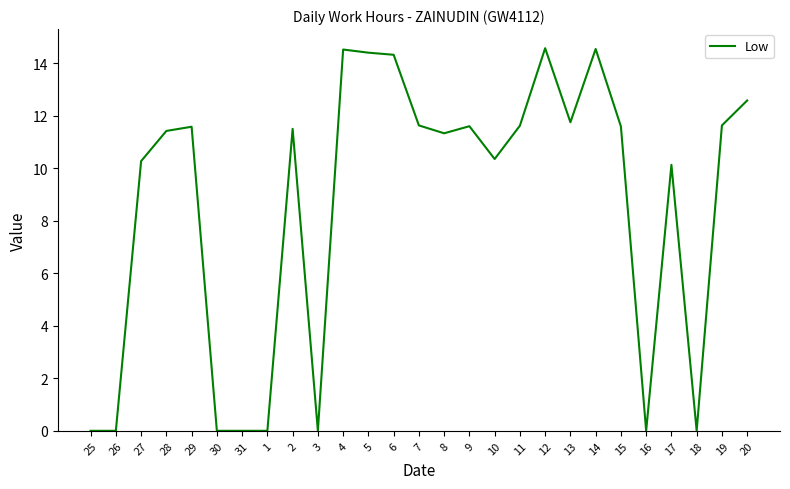

Is it true that the value at 25 is 0.0?

True